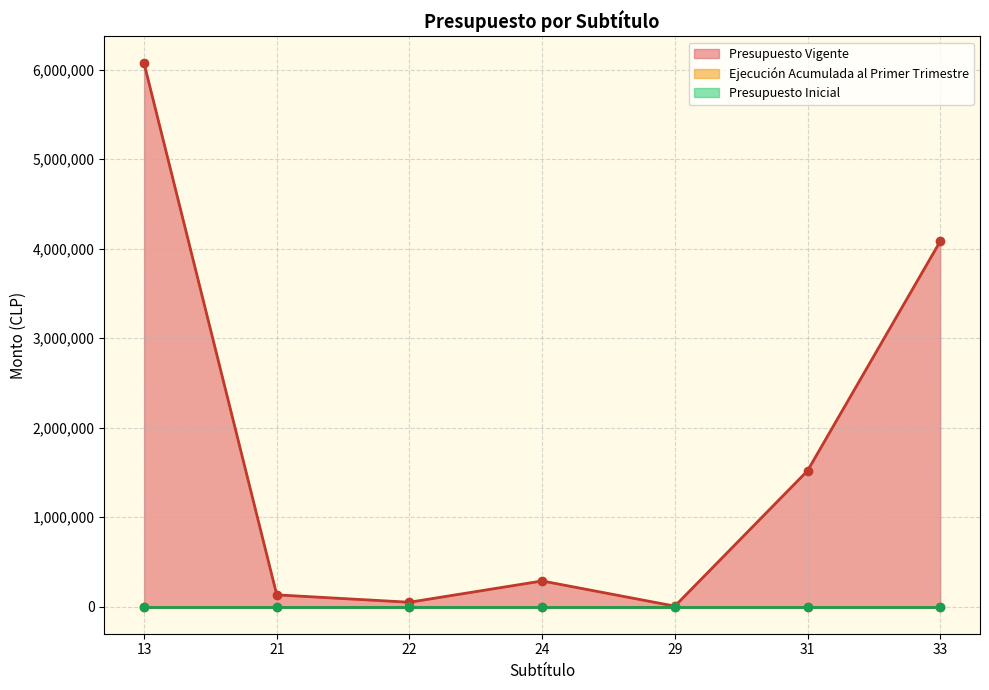

Reading left to right, transcribe all the data shown in this chart.

Presupuesto Vigente: 6068905	130900	48299	286159	4800	1517405	4081342
Ejecucion Acumulada al Primer Trimestre: 0	0	0	0	0	0	0
Presupuesto Inicial: 0	0	0	0	0	0	0